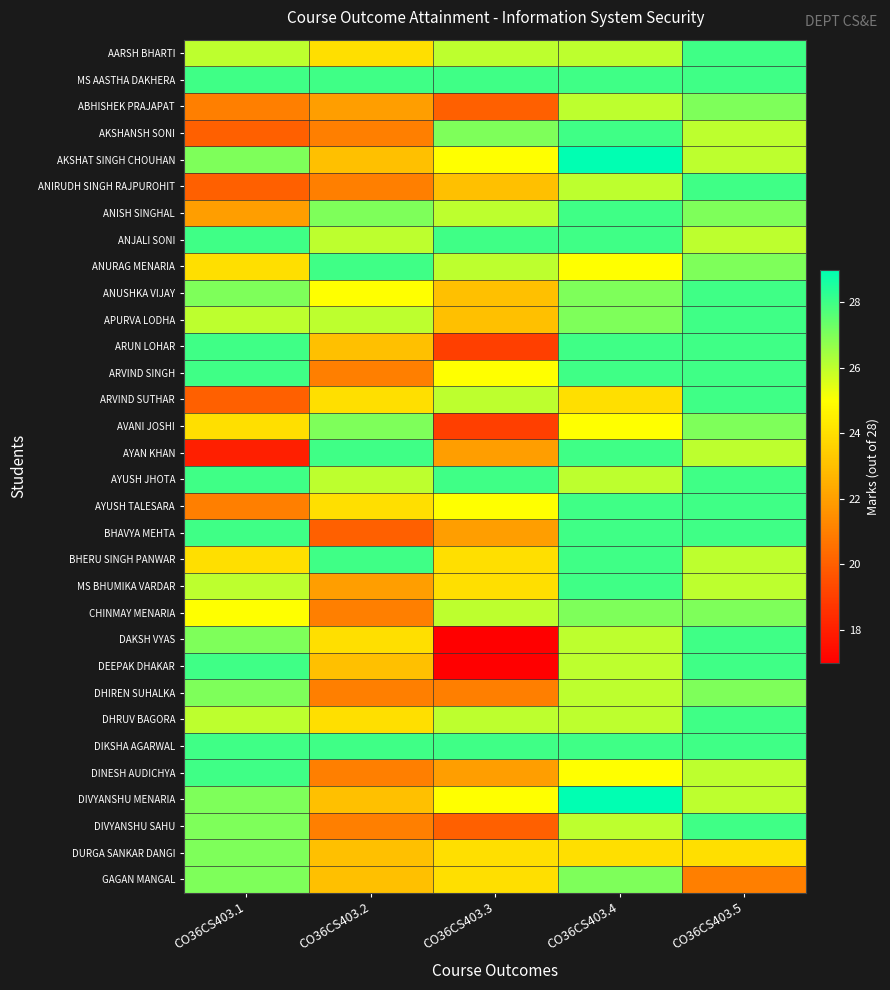

At CO36CS403.2, list the series in order from smallest to largest.

BHAVYA MEHTA, AKSHANSH SONI, ANIRUDH SINGH RAJPUROHIT, ARVIND SINGH, CHINMAY MENARIA, DHIREN SUHALKA, DINESH AUDICHYA, DIVYANSHU SAHU, ABHISHEK PRAJAPAT, MS BHUMIKA VARDAR, AKSHAT SINGH CHOUHAN, ARUN LOHAR, DEEPAK DHAKAR, DIVYANSHU MENARIA, DURGA SANKAR DANGI, GAGAN MANGAL, AARSH BHARTI, ARVIND SUTHAR, AYUSH TALESARA, DAKSH VYAS, DHRUV BAGORA, ANUSHKA VIJAY, ANJALI SONI, APURVA LODHA, AYUSH JHOTA, ANISH SINGHAL, AVANI JOSHI, MS AASTHA DAKHERA, ANURAG MENARIA, AYAN KHAN, BHERU SINGH PANWAR, DIKSHA AGARWAL